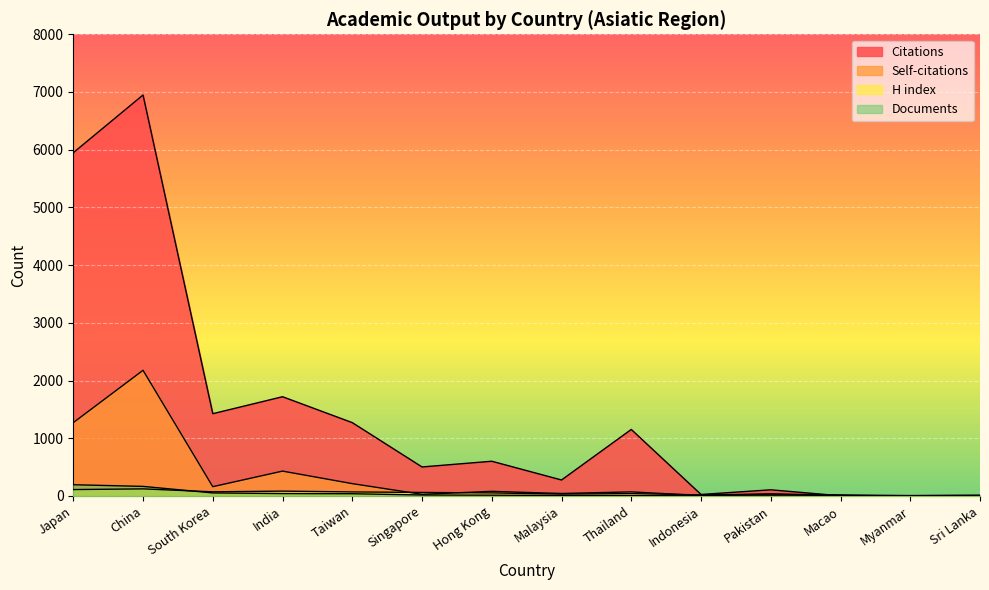

Which label corresponds to the smallest value in the chart?

Macao